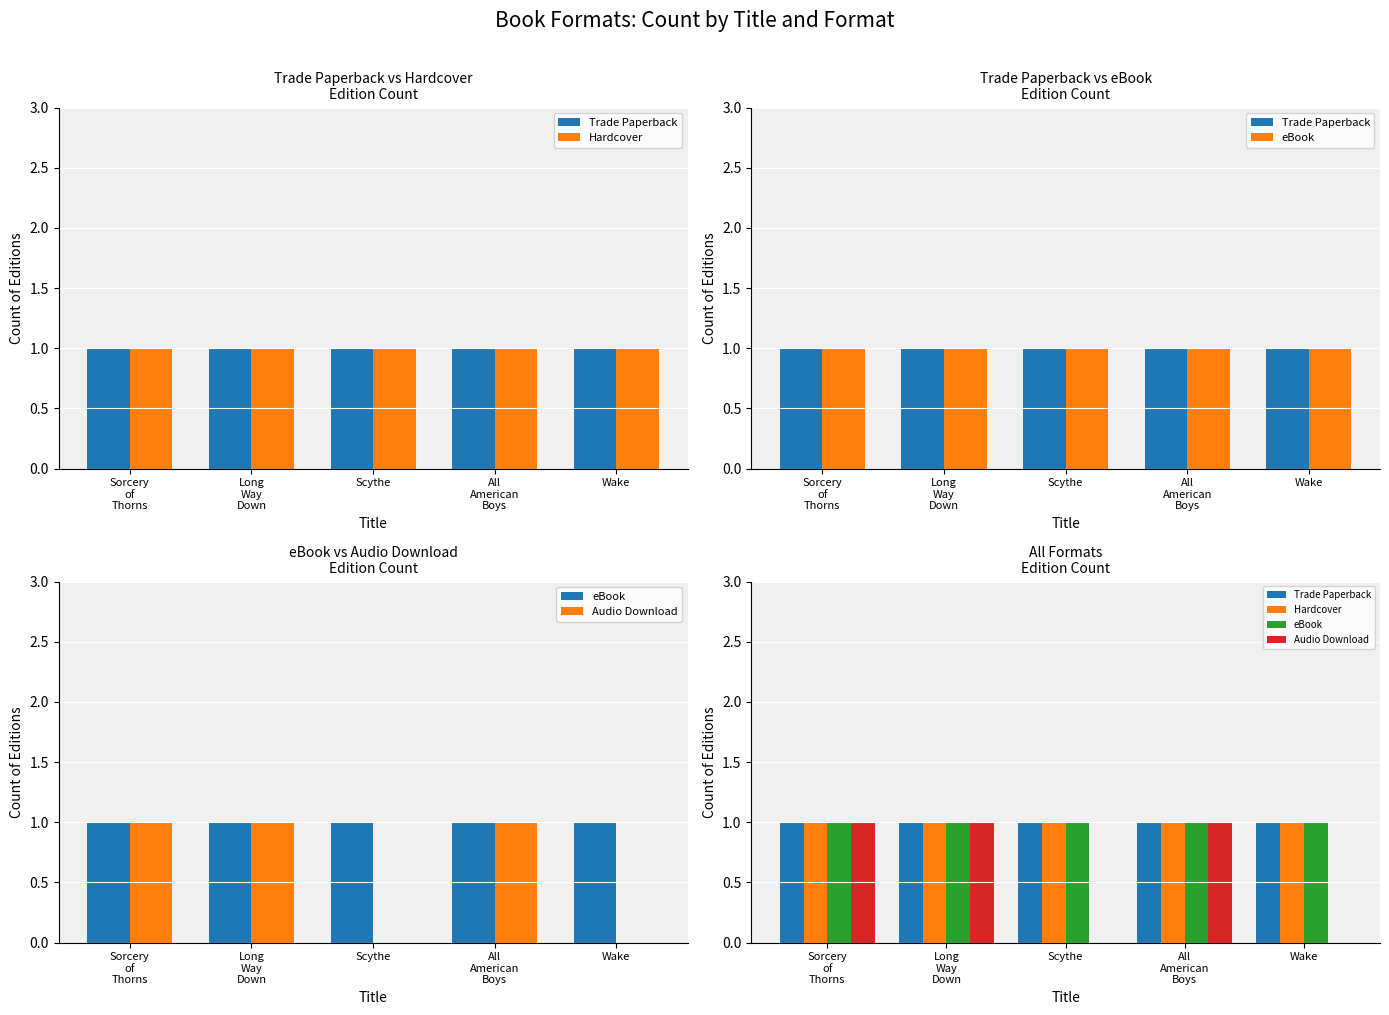

What is the label of the 1st bar from the right?

Wake